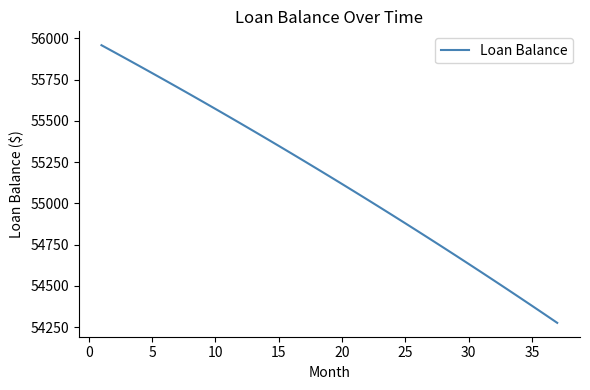

Reading left to right, what are all the values shown in this chart?

55958.4	55916.6	55874.5	55832.2	55789.6	55746.7	55703.6	55660.2	55616.5	55572.5	55528.3	55483.8	55439.0	55393.9	55348.6	55302.9	55257.0	55210.8	55164.3	55117.5	55070.5	55023.1	54975.4	54927.5	54879.2	54830.6	54781.8	54732.6	54683.1	54633.3	54583.2	54532.8	54482.1	54431.0	54379.7	54328.0	54276.0